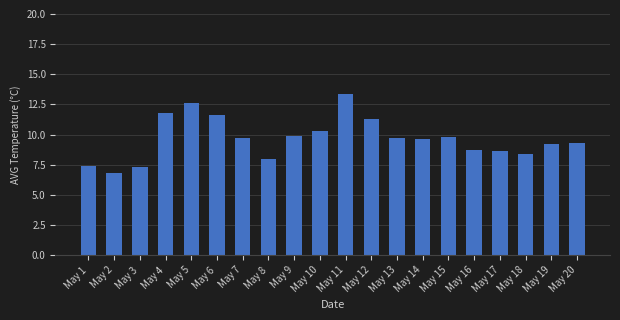

How many series are shown in this chart?

1